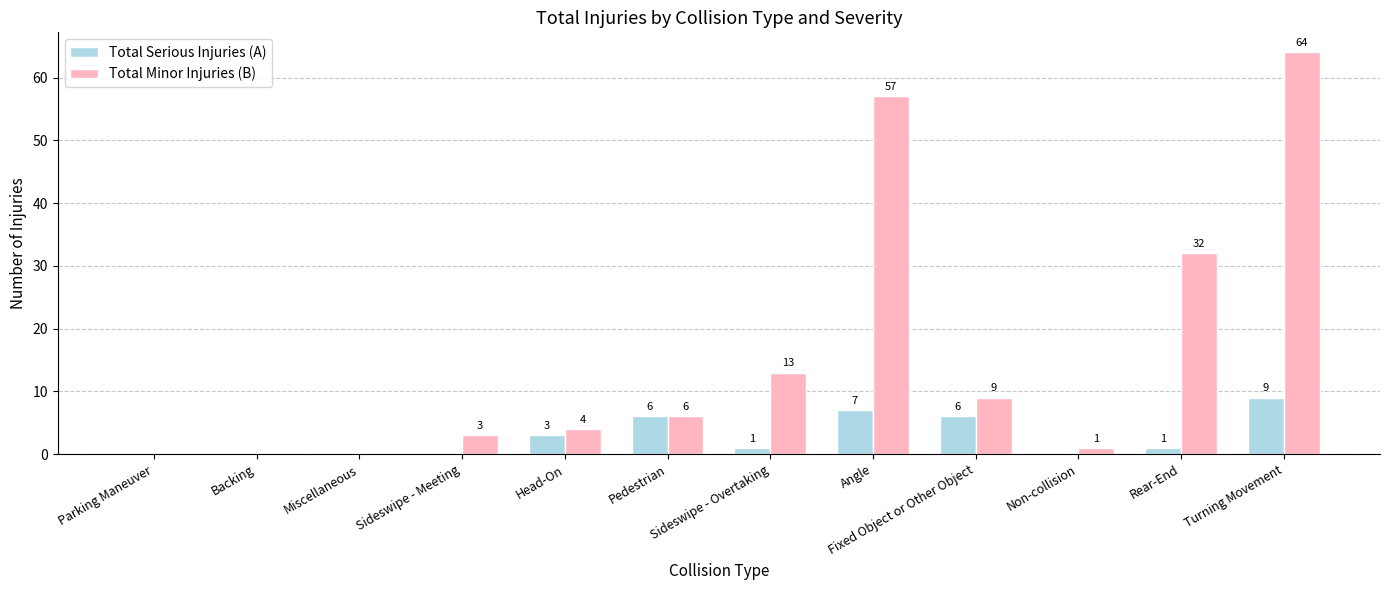

What is the difference between the Total Minor Injuries (B) values at Pedestrian and Angle?

51